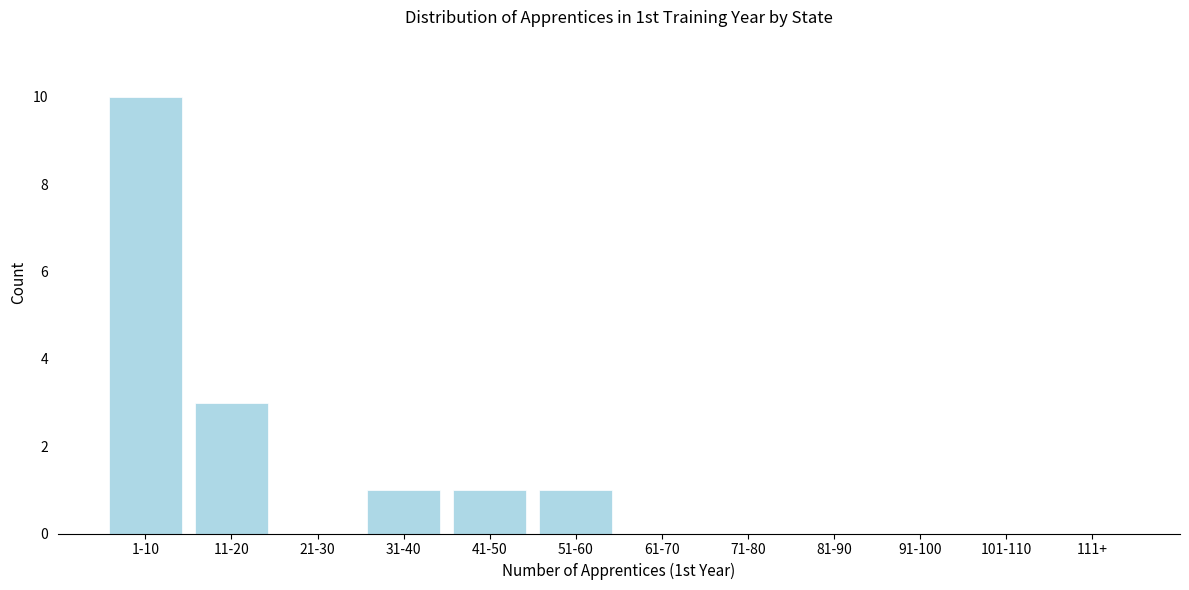

Reading right to left, extract all data points from this chart.

111+=0	101-110=0	91-100=0	81-90=0	71-80=0	61-70=0	51-60=1	41-50=1	31-40=1	21-30=0	11-20=3	1-10=10